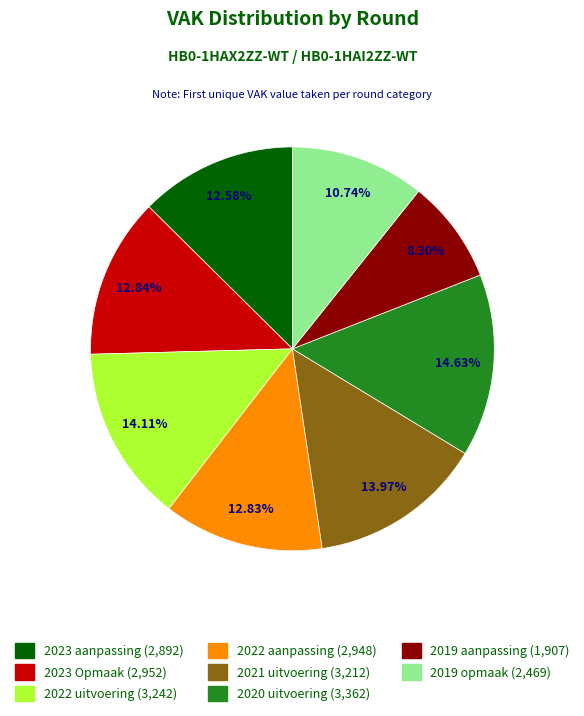

Is the sum of 2019 aanpassing and 2020 uitvoering greater than half?

No